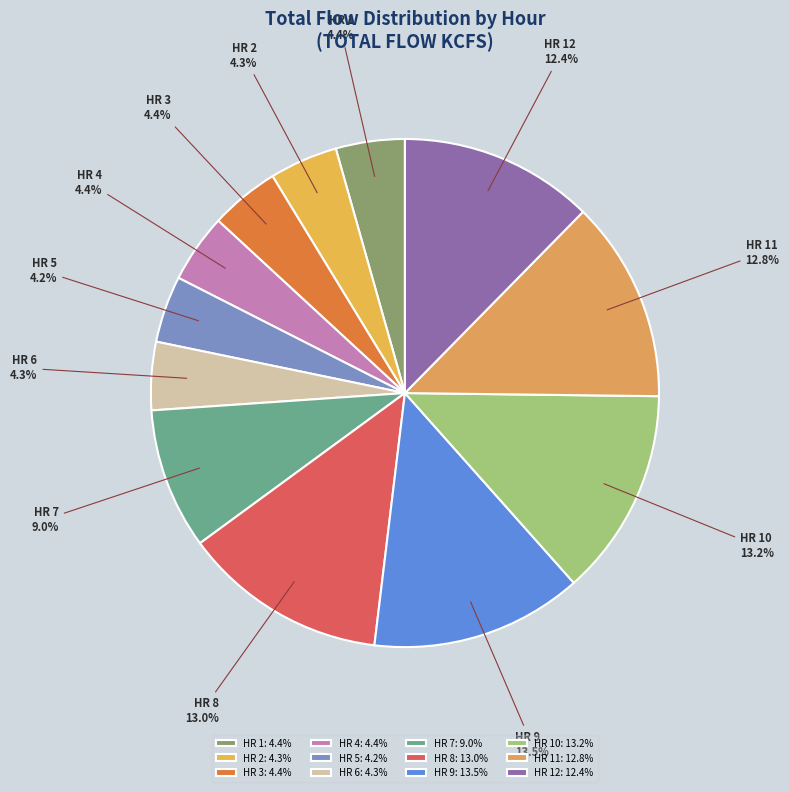

What is the ratio of the value at HR 5 to the value at HR 12?

0.3